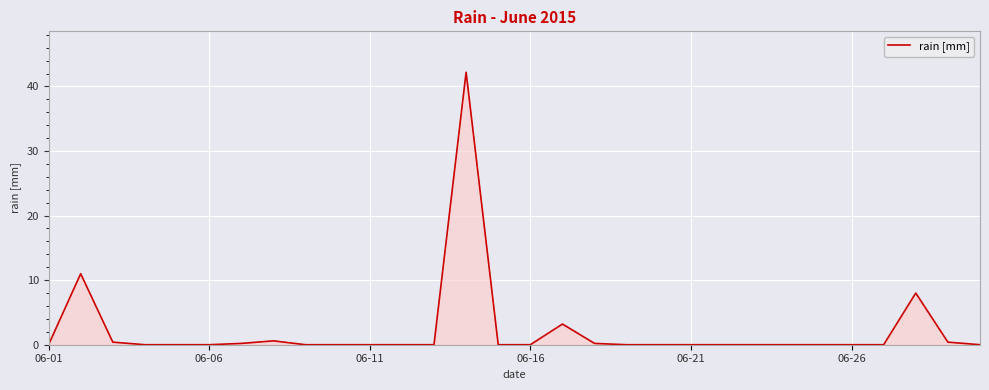

What is the greatest value displayed?

42.2